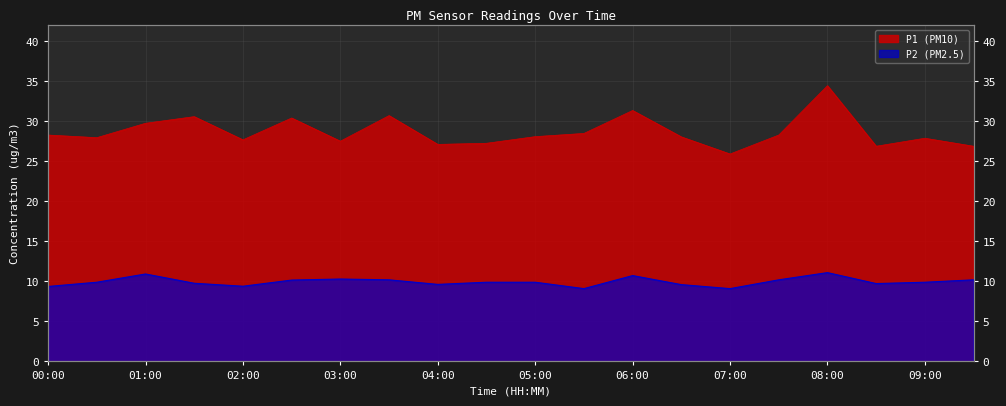

At which label is P1 closest to 30?

01:00